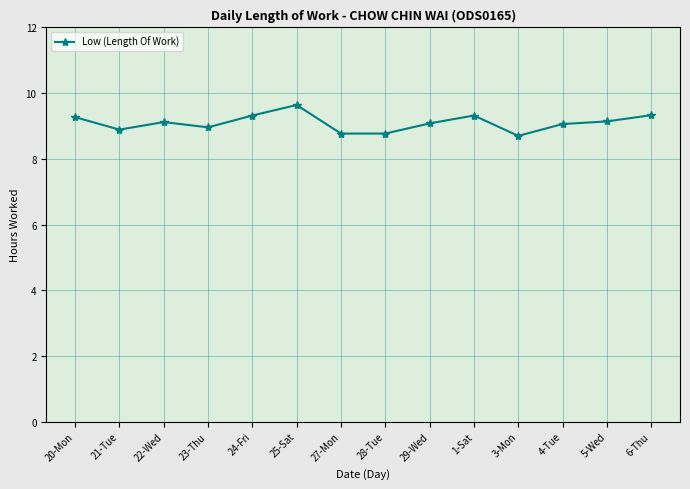

How many lines are shown in the chart?

1